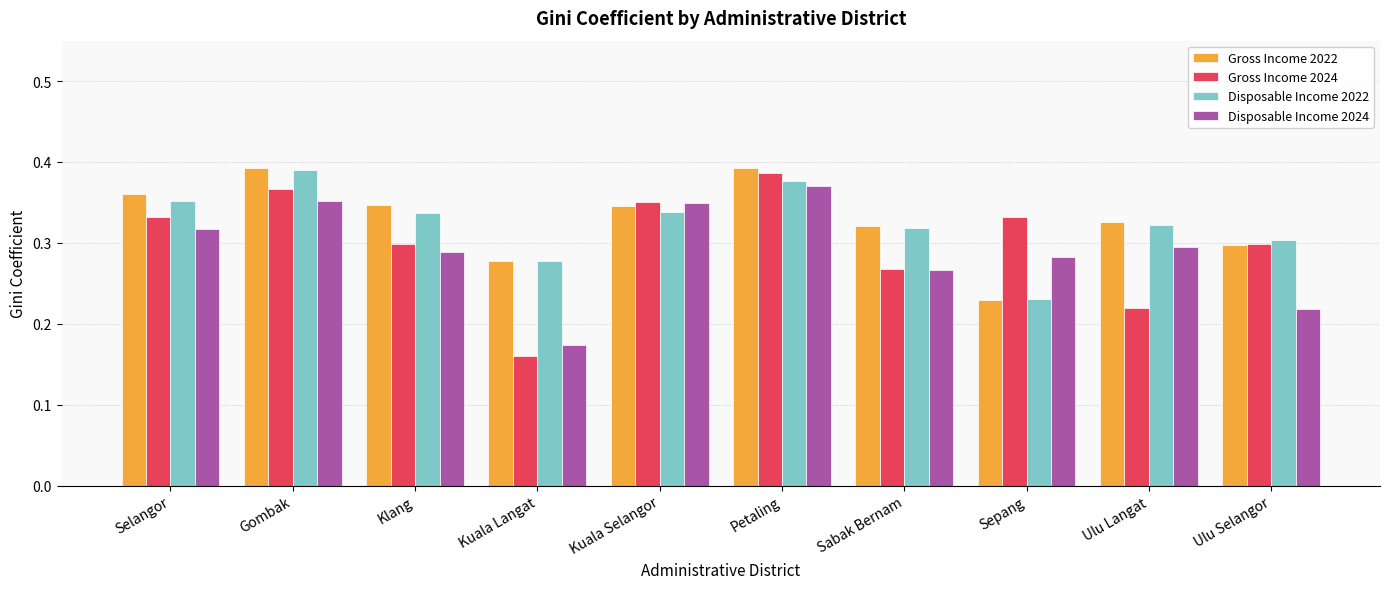

What is the label of the 4th bar from the left?

Kuala Langat